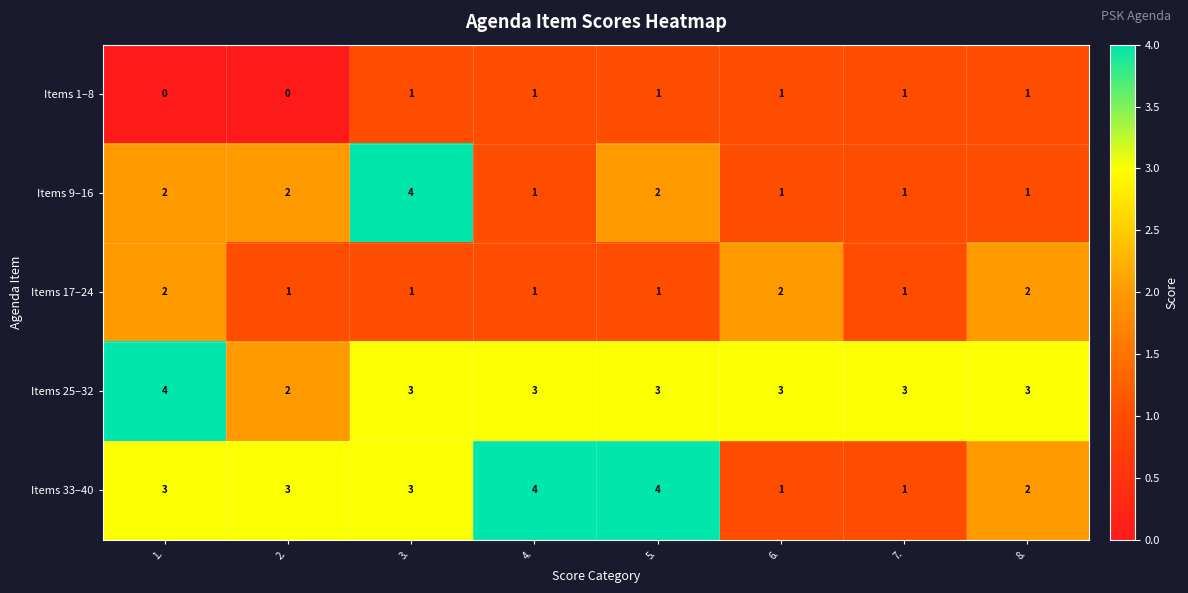

List the series in order of their overall mean, lowest first.

Items 1–8, Items 17–24, Items 9–16, Items 33–40, Items 25–32